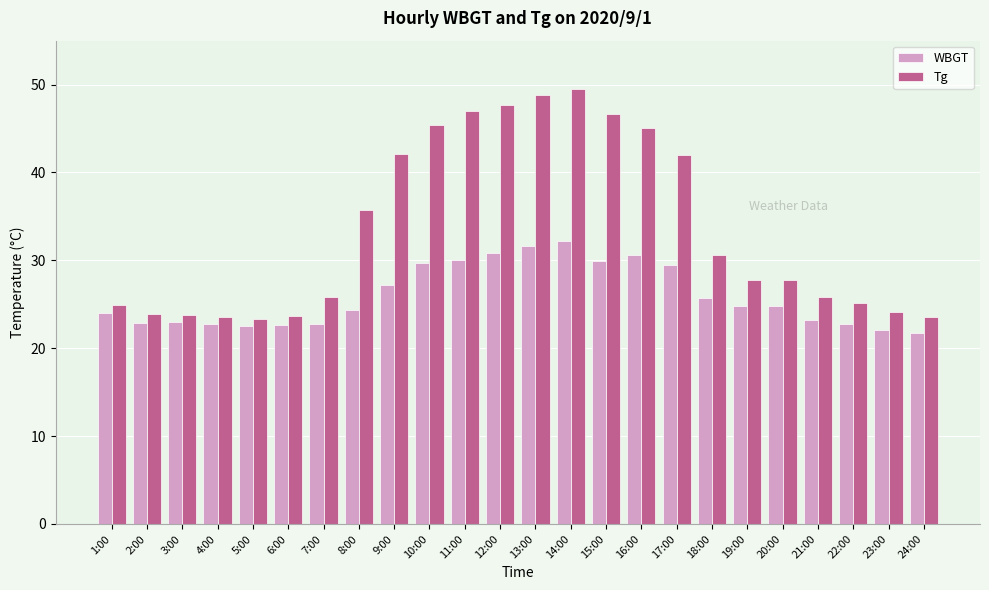

What is the smallest value displayed?

21.7